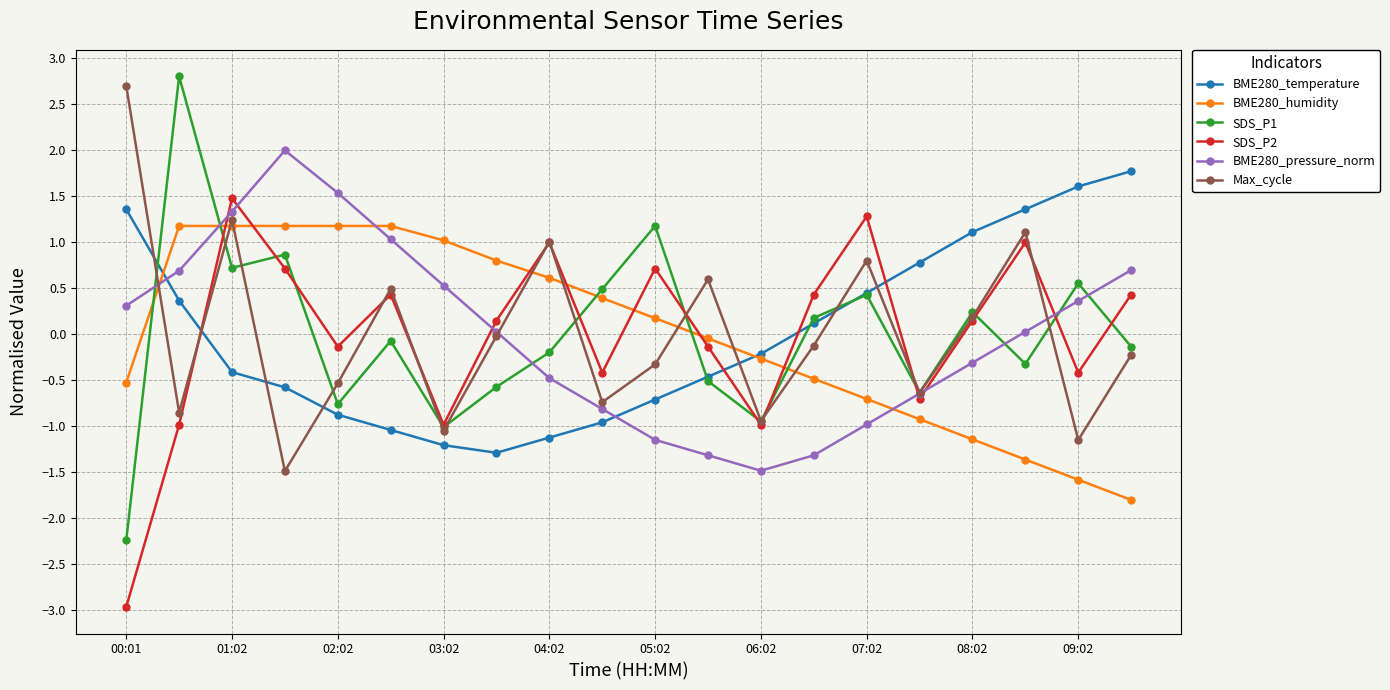

What is the difference between the maximum and minimum values in the SDS_P2 series?

4.4